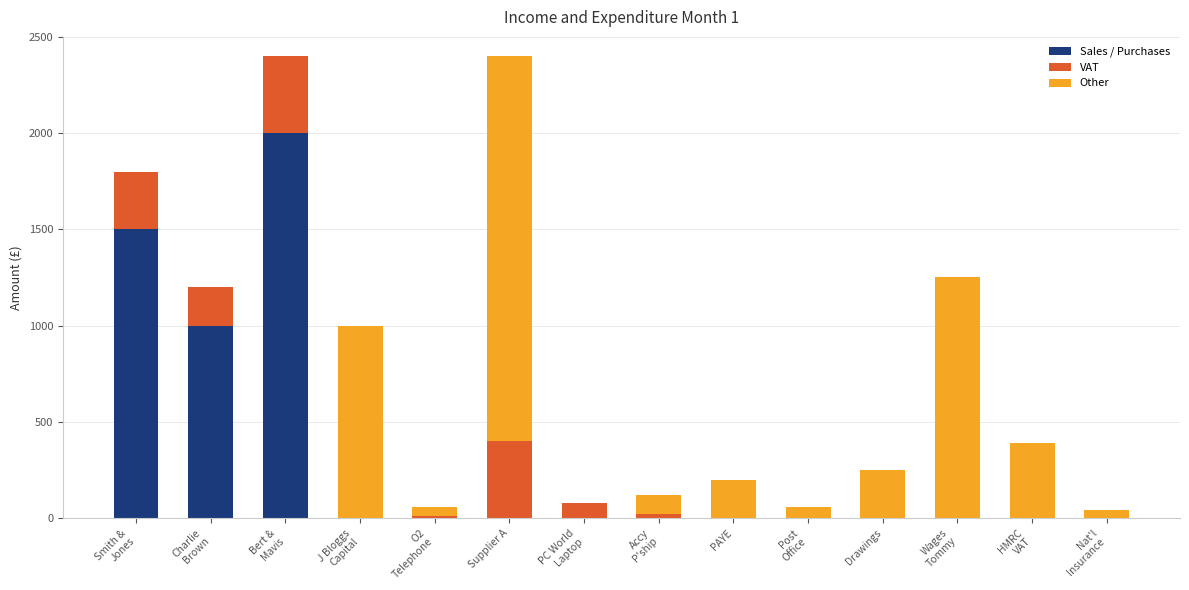

What is the total value across all series at Supplier A?

2400.0